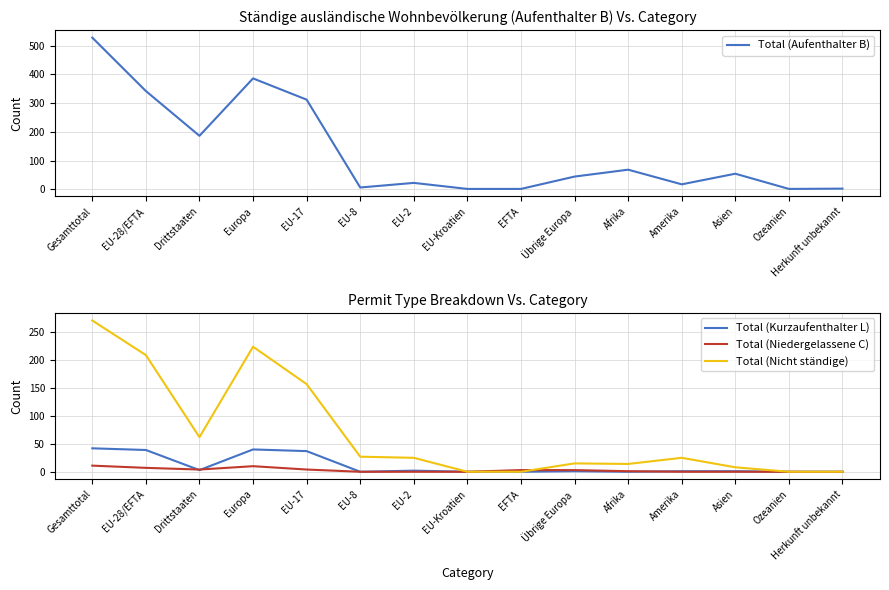

Read the Total (Nicht ständige) value at Übrige Europa.

15